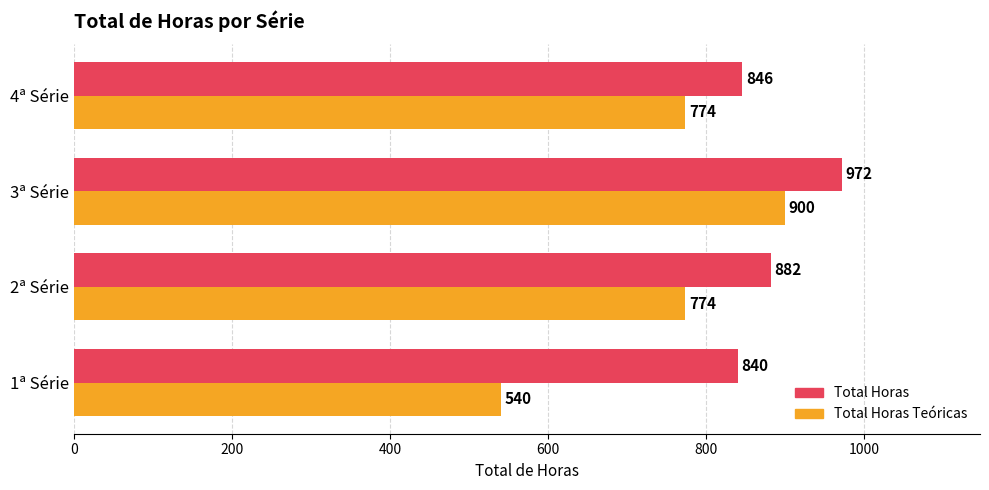

What is the minimum value shown in the chart?

540